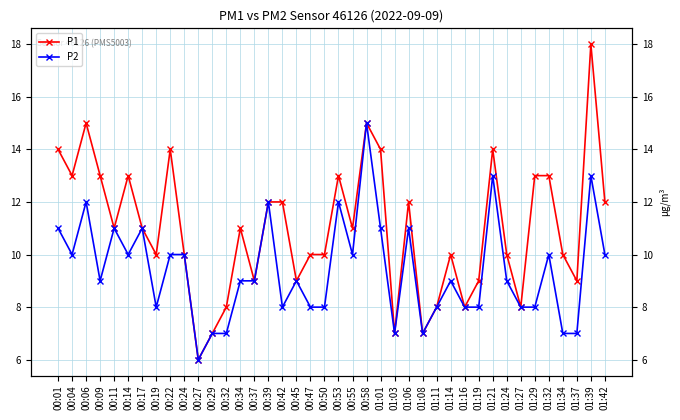

What is the approximate value of P1 at 01:08?

7